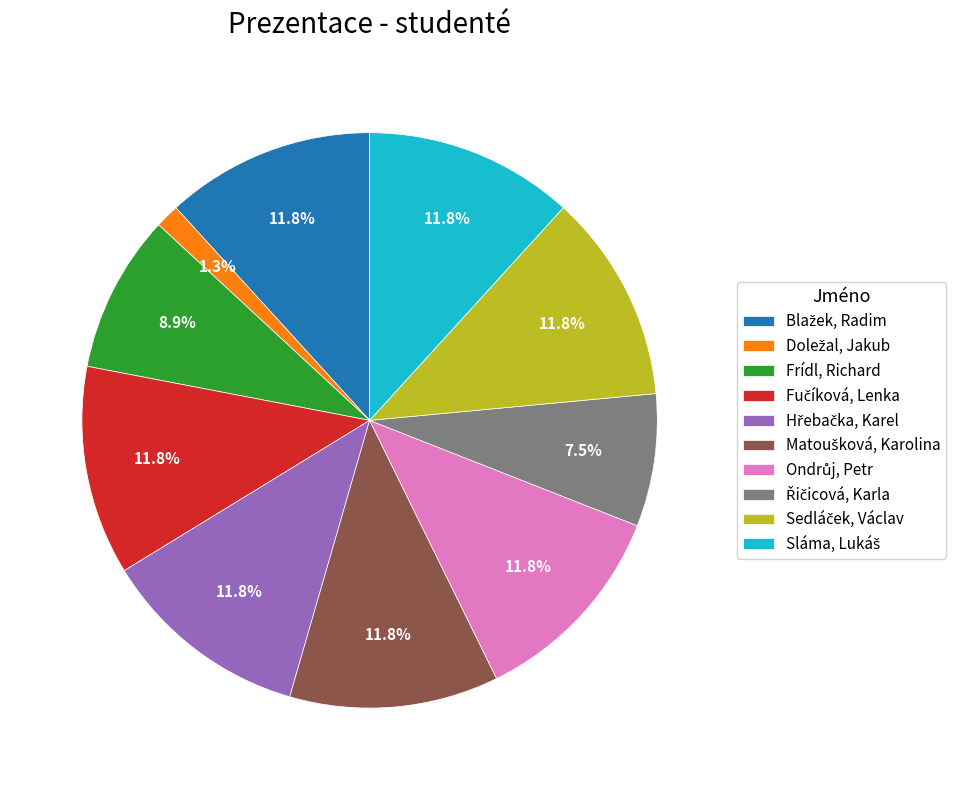

Does any single category account for the majority?

No